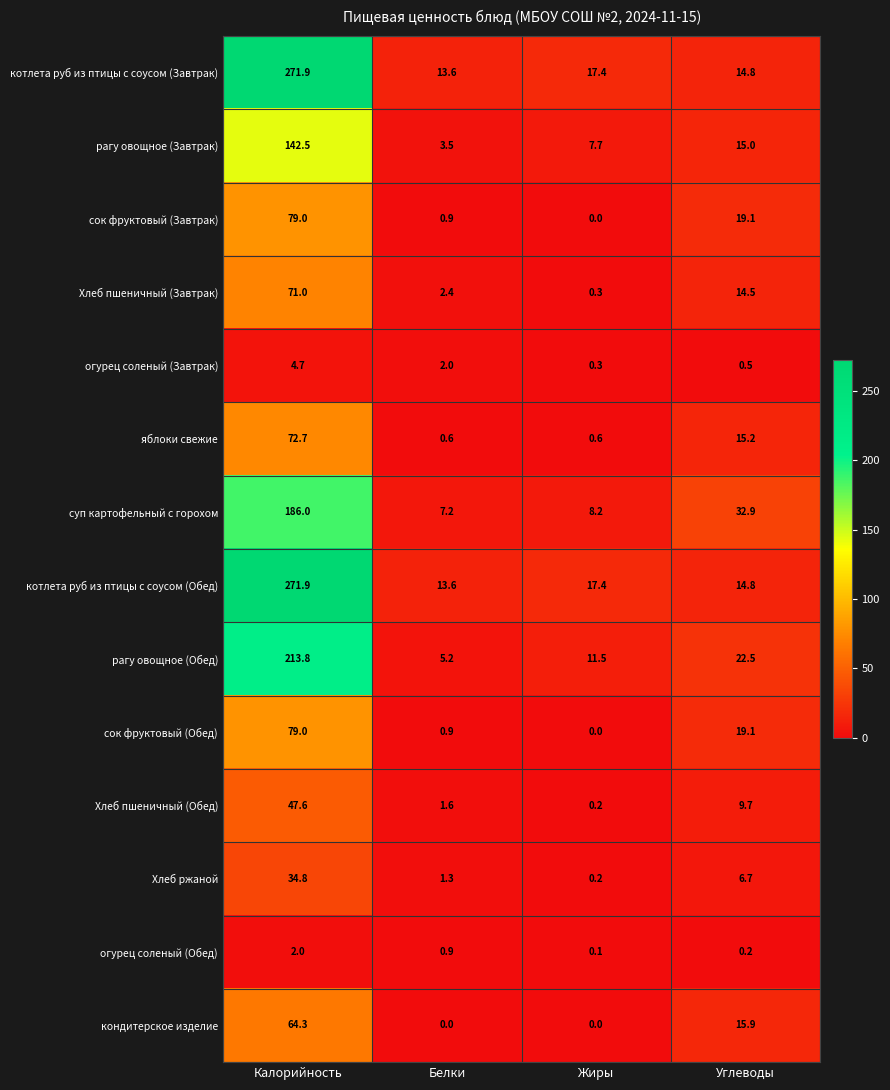

Is the value of огурец соленый (Завтрак) at Калорийность greater than the value of Хлеб ржаной at Жиры?

Yes